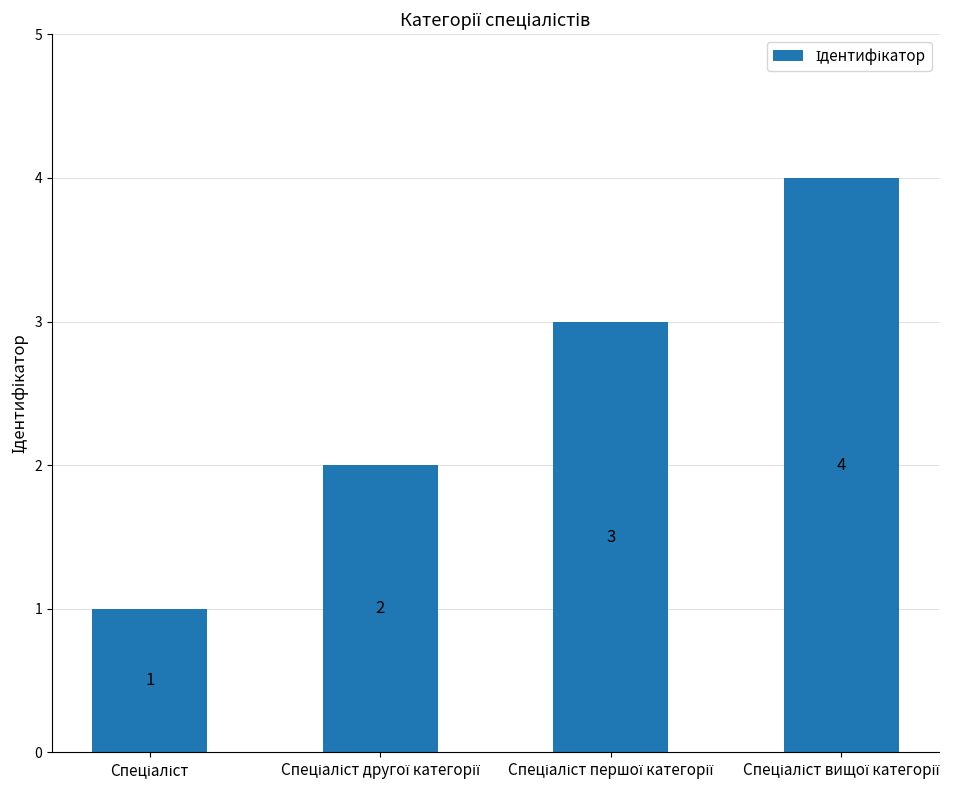

How many values are between 2 and 4?

3